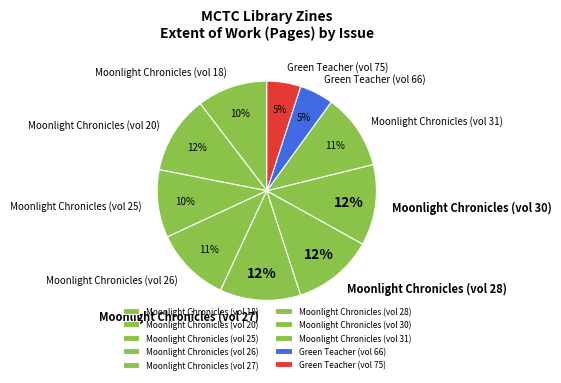

To the nearest percent, what percentage of the pie is Moonlight Chronicles (vol 30)?

12%